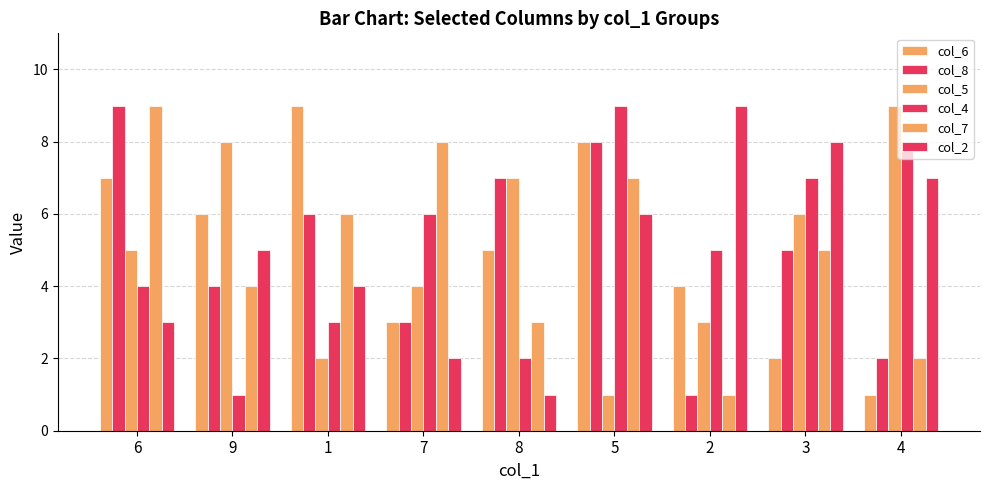

What is the label of the 6th bar from the left?

5